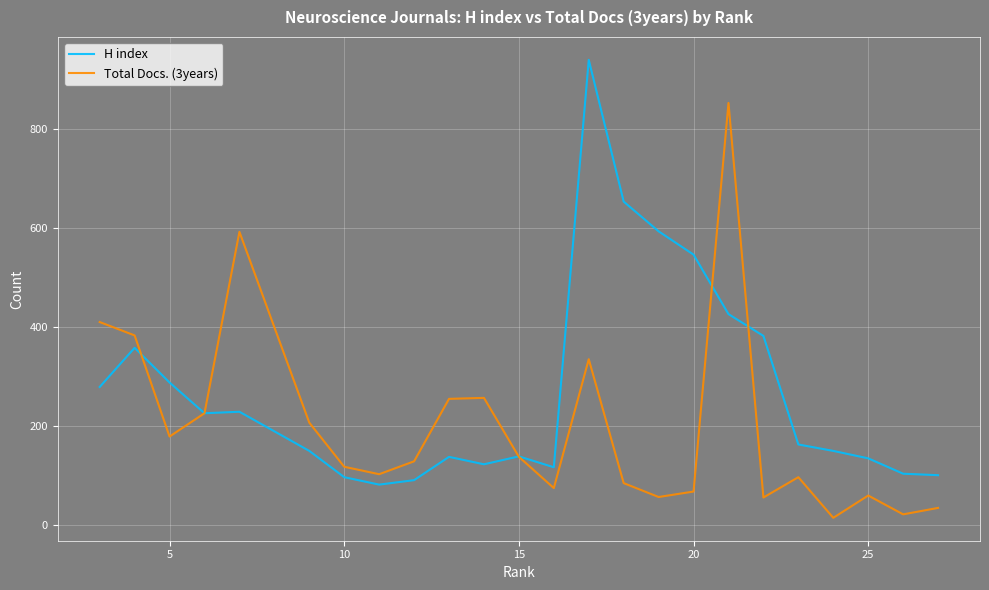

How many lines are shown in the chart?

2